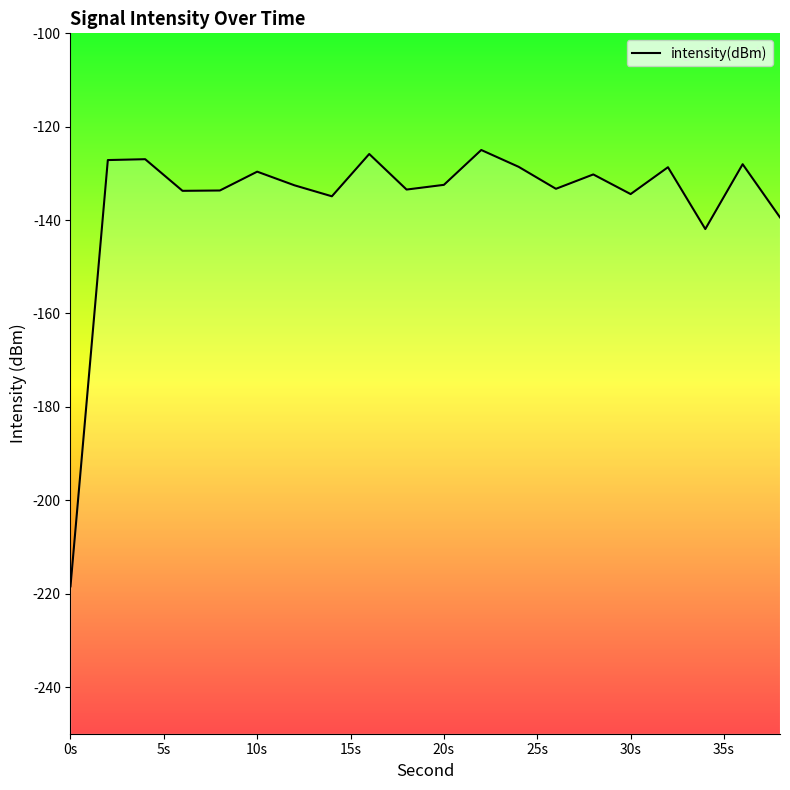

The value at 10s is -129.6. True or false?

True